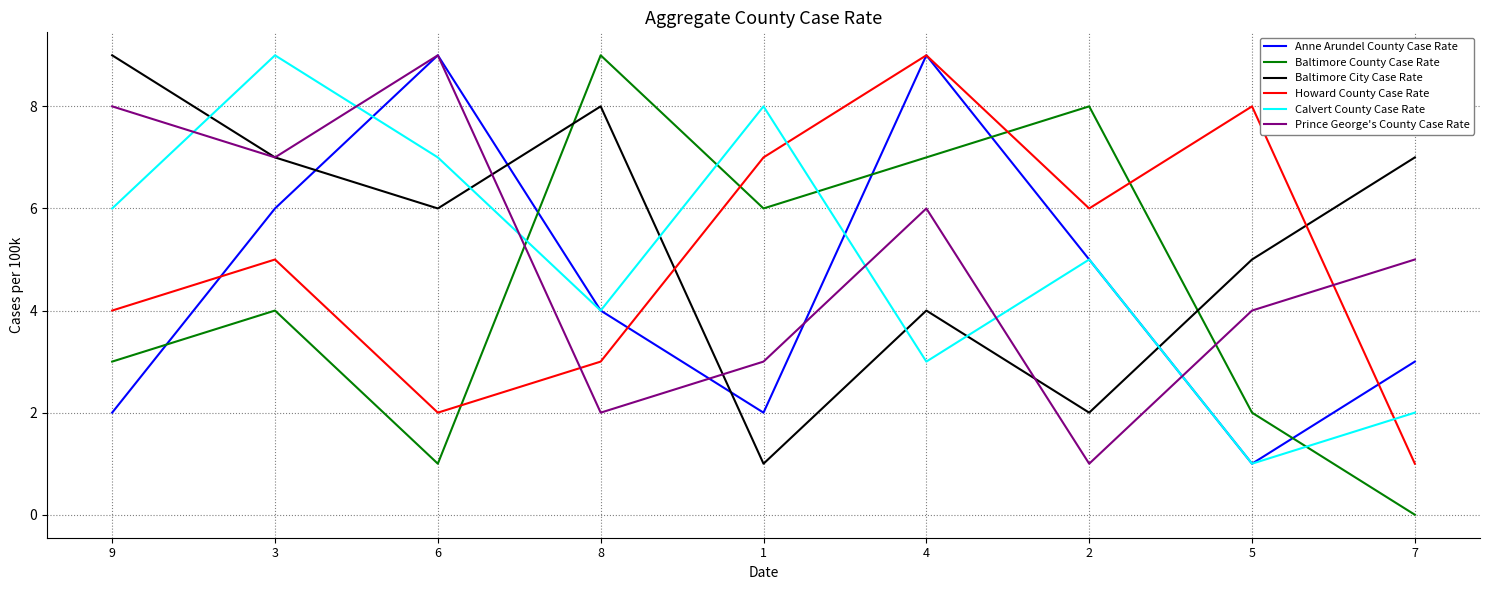

Where is the first local minimum for Howard County Case Rate?

6